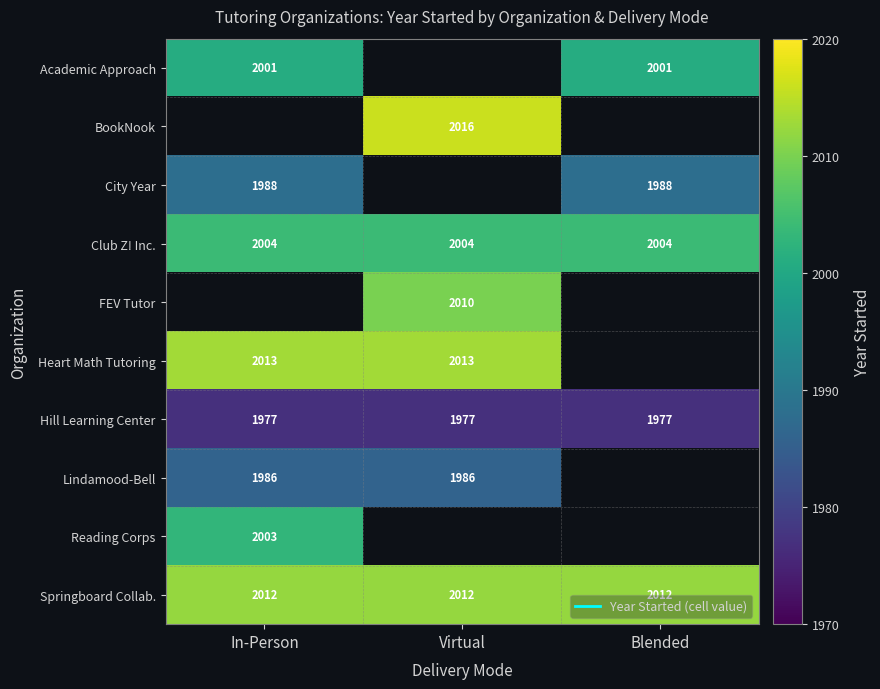

What is the highest value of the City Year series?

1988